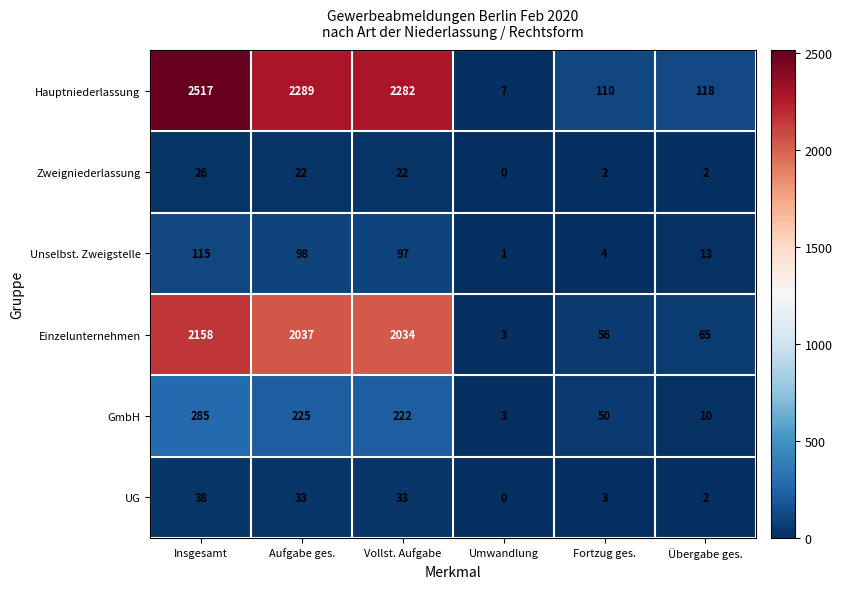

What is the average value of the Einzelunternehmen series?

1059